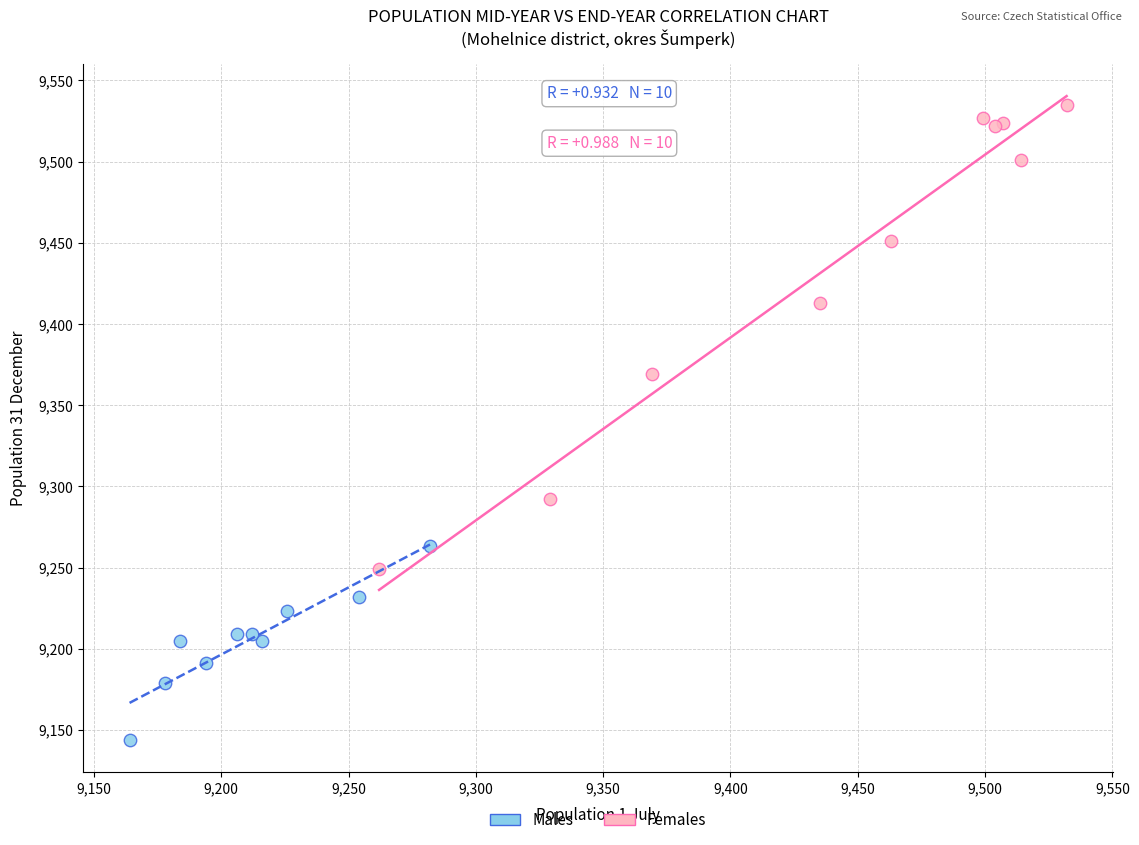

Which series reaches the maximum Y coordinate?

Females